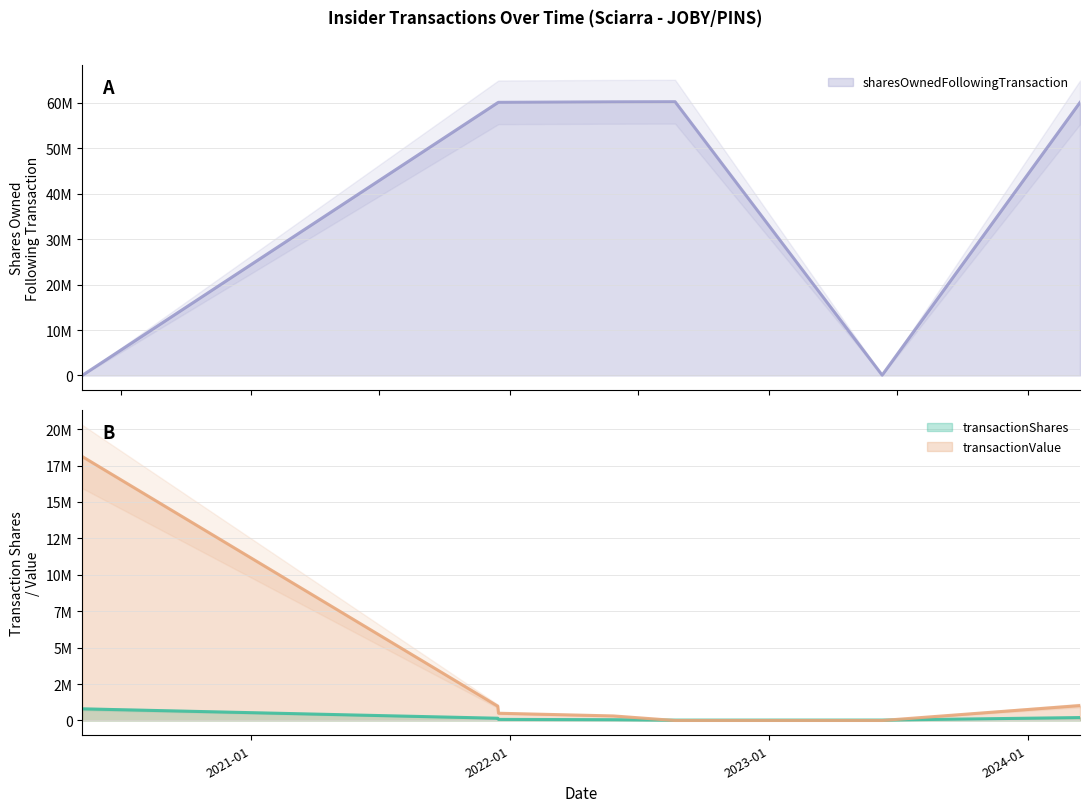

Reading right to left, extract all data points from this chart.

transactionShares: 2024-03-15=202080	2023-06-10=27574	2022-08-22=24606	2022-05-27=55137	2021-12-16=74500	2021-12-15=155000	2020-05-08=800000
sharesOwnedFollowingTransaction: 2024-03-15=60119840	2023-06-10=69945	2022-08-22=60280026	2022-05-27=60252888	2021-12-16=60141668	2021-12-15=60067168	2020-05-08=0
transactionValue: 2024-03-15=1024546	2023-06-10=0	2022-08-22=0	2022-05-27=312627	2021-12-16=498033	2021-12-15=980220	2020-05-08=18120080